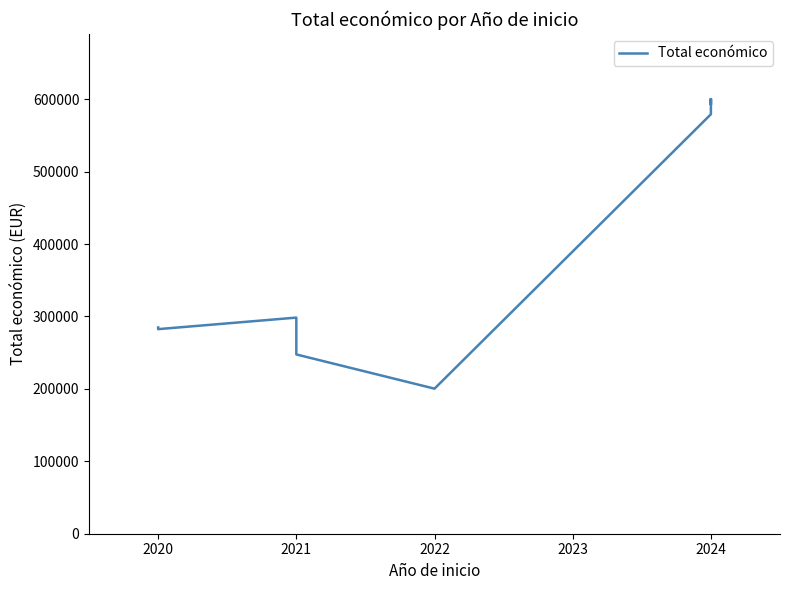

What is the difference between the maximum and second lowest values?

352457